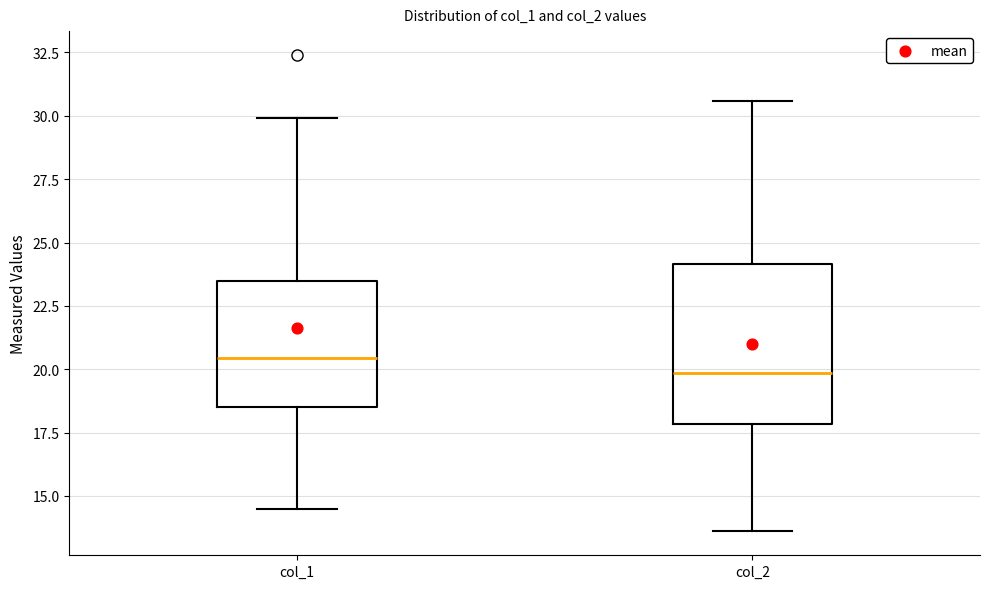

Comparing the boxes themselves (not the whiskers), which one is the tallest?

col_2